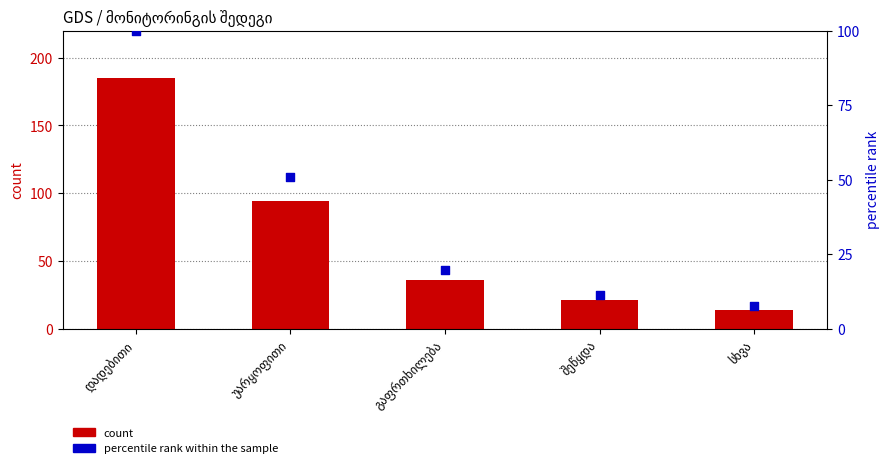

Which series has the largest total across all categories?

count